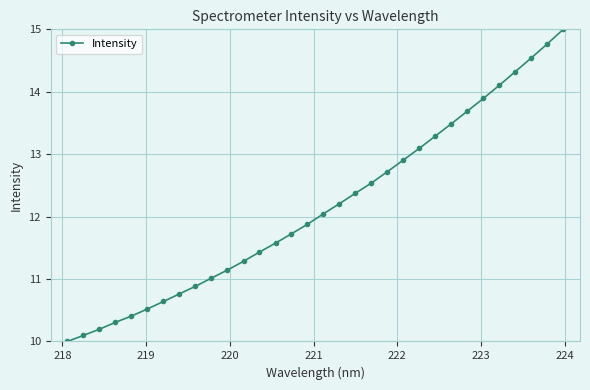

What is the average value?

12.2